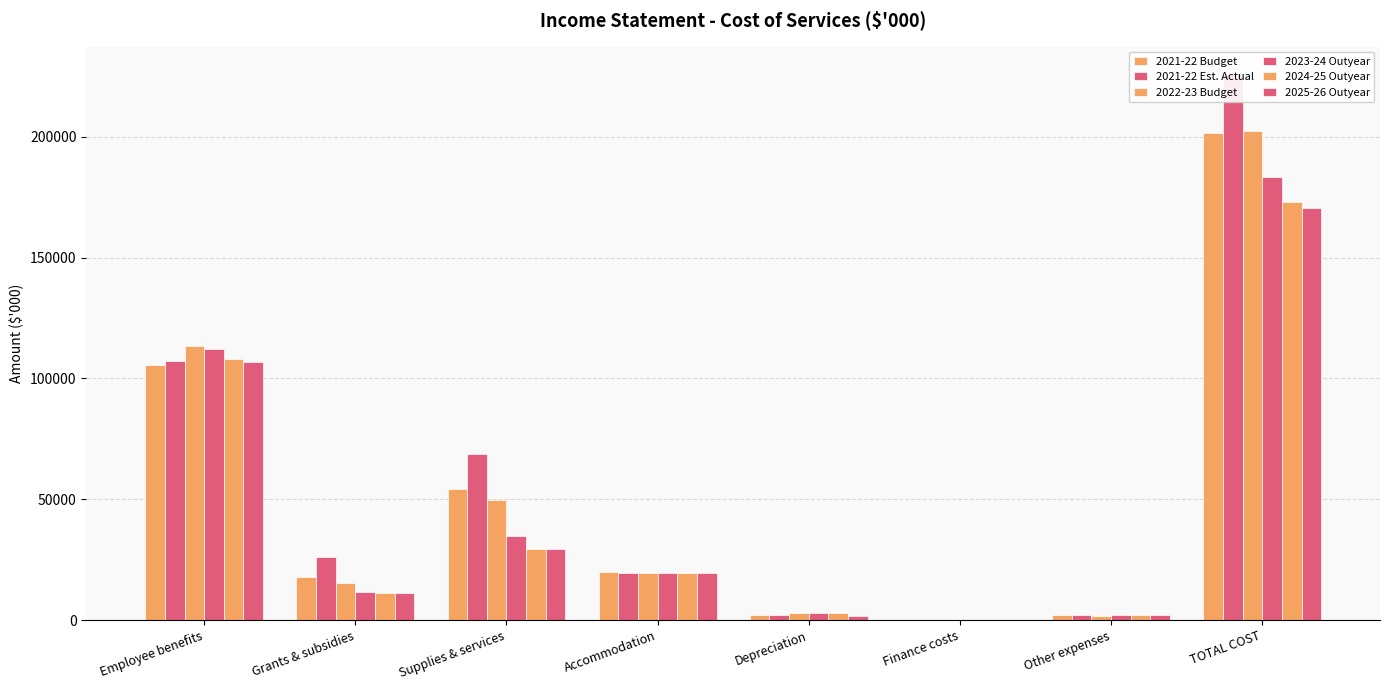

True or false: 2022-23 Budget has a value of 21375 at Grants & subsidies.

False